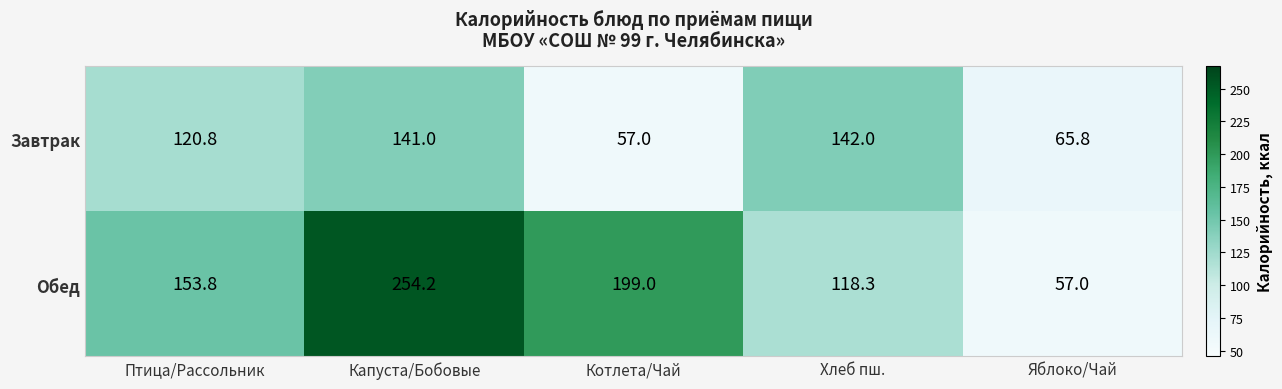

What is the maximum value shown in the chart?

254.2